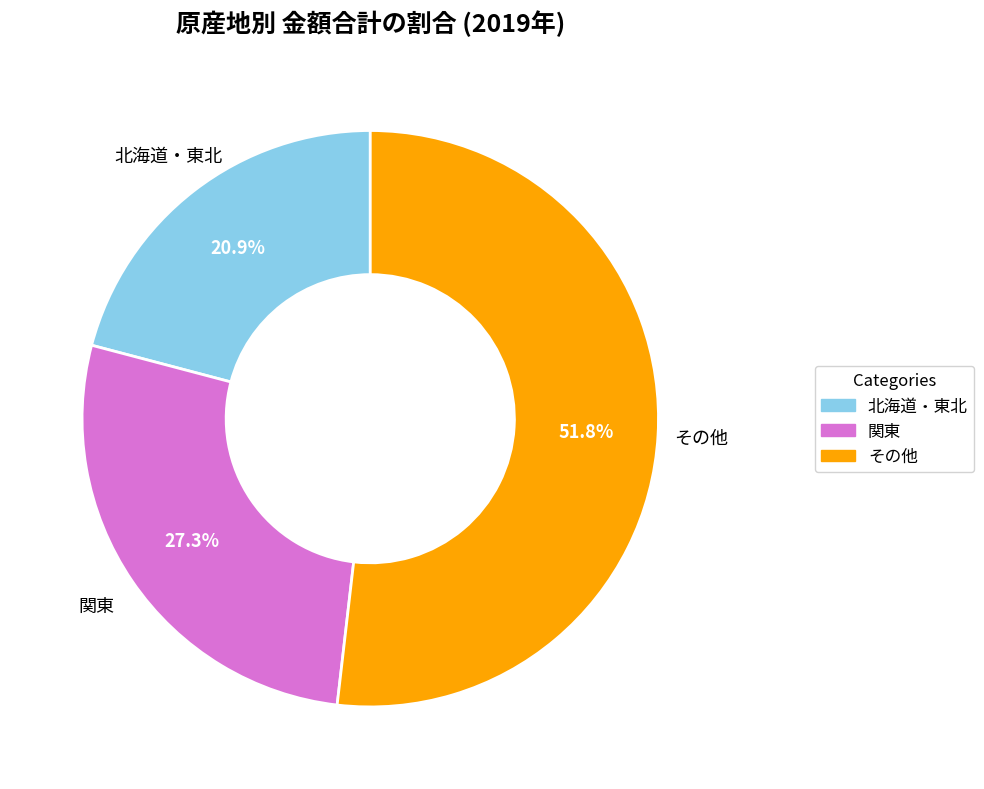

How many slices are in this pie chart?

3